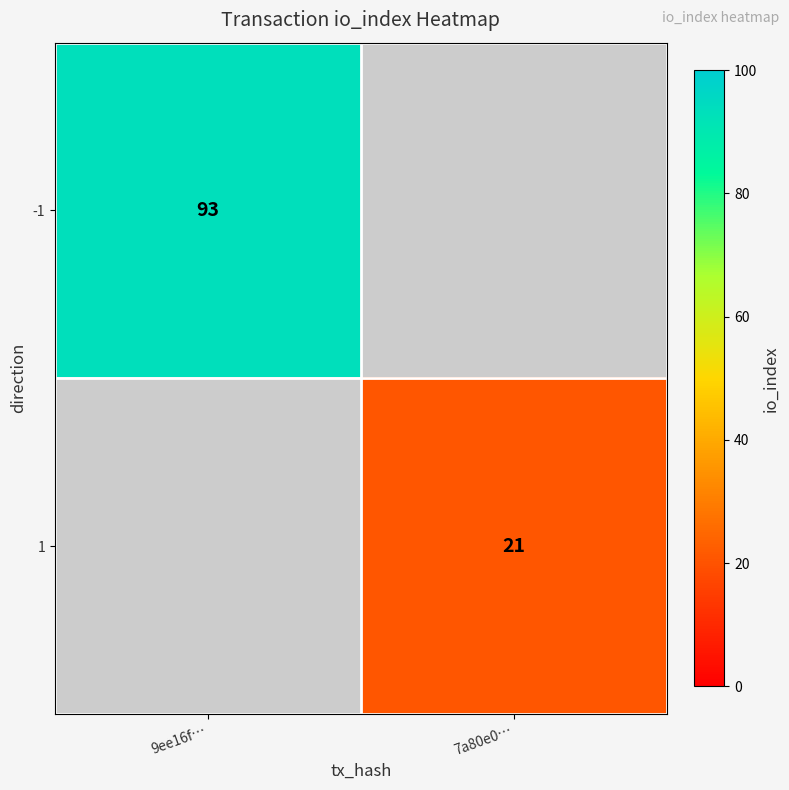

True or false: -1 has a value of 93 at 9ee16f….

True